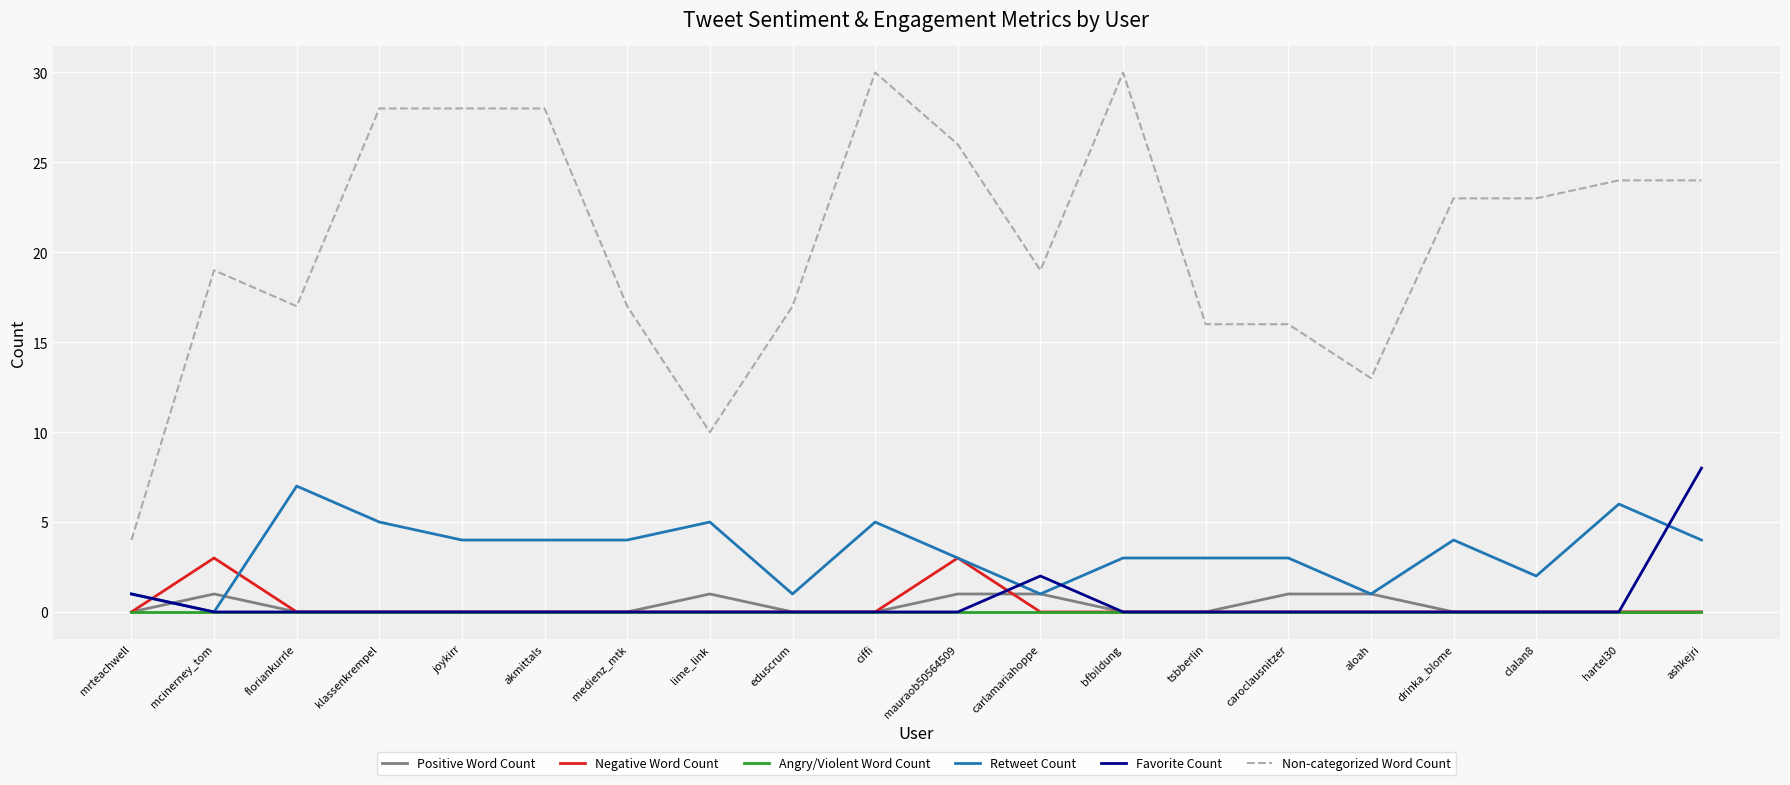

True or false: Angry/Violent Word Count and Non-categorized Word Count cross at least once.

False